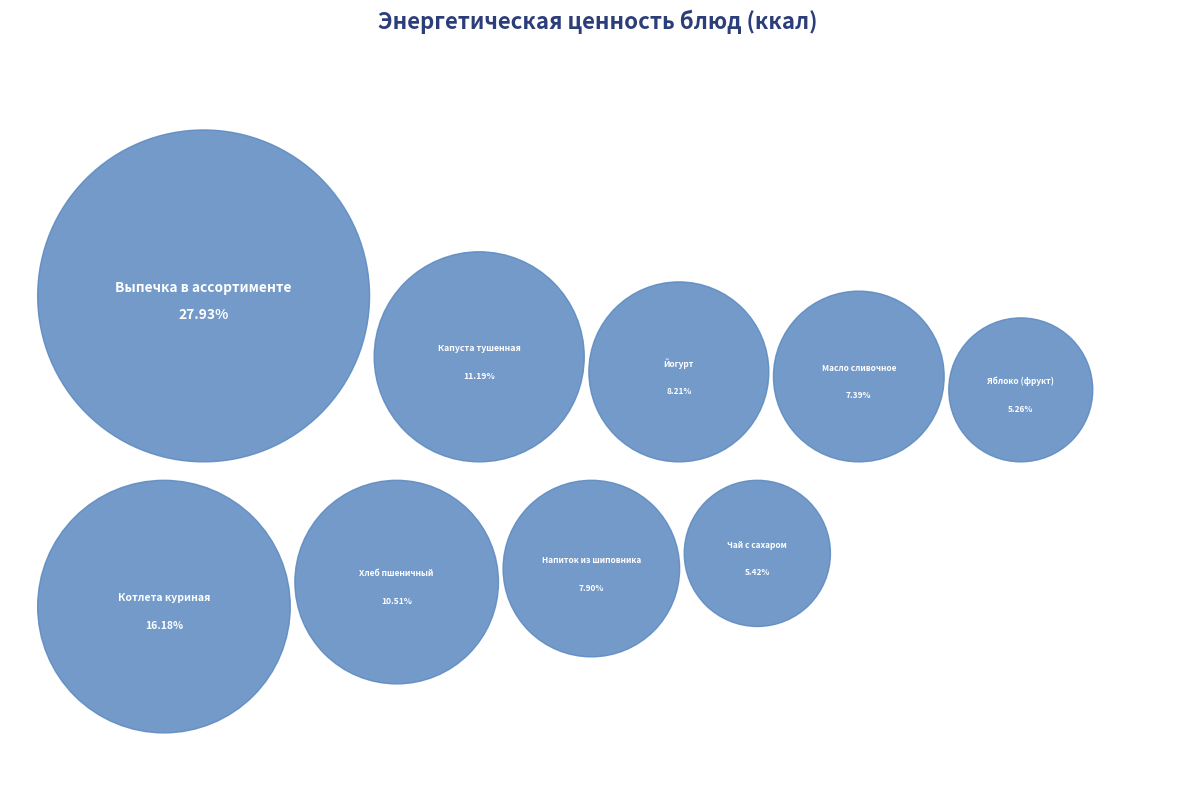

To the nearest percent, what is the difference between the Выпечка в ассортименте and Напиток из шиповника slice percentages?

20%